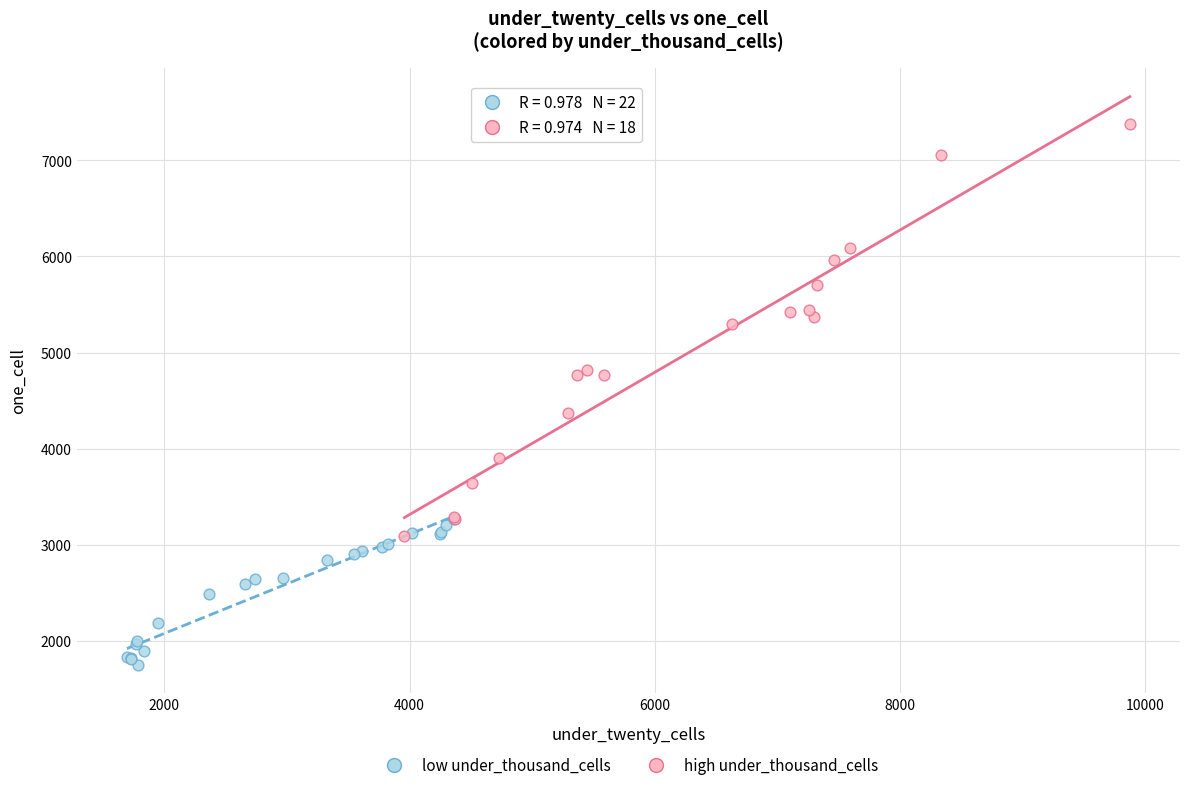

Which series has the widest spread of Y values?

high under_thousand_cells